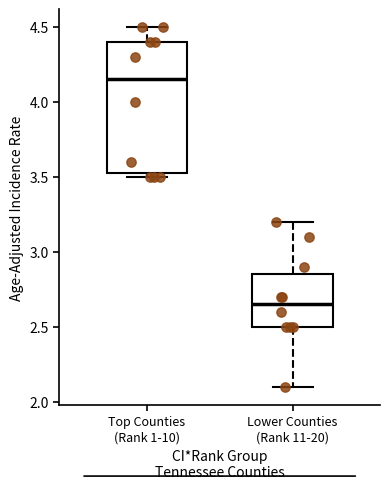

Which box is the tallest, from its lower edge to its upper edge?

Top Counties (Rank 1-10)